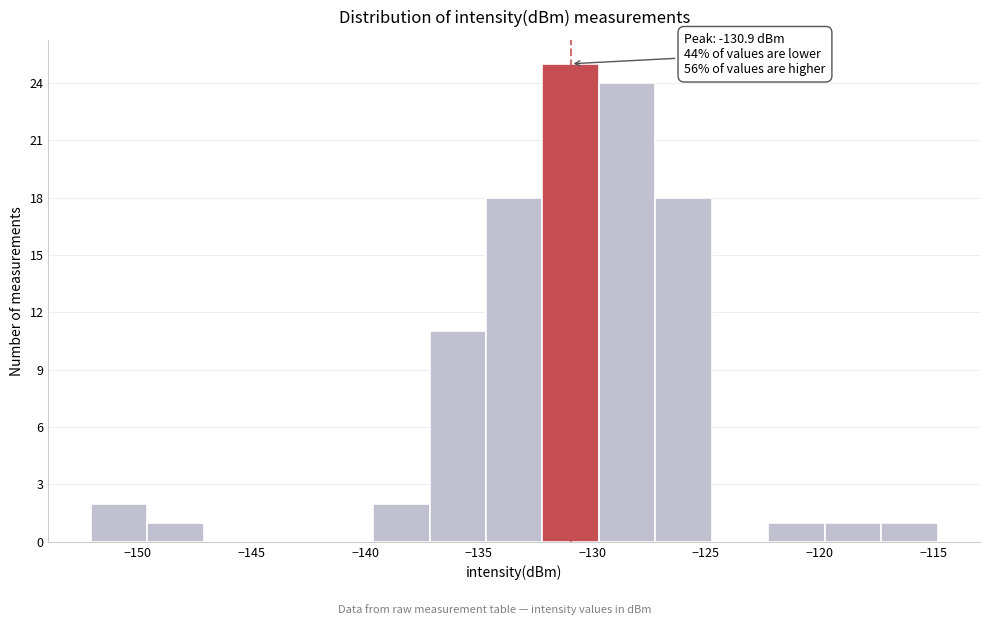

Over which range of the x-axis is the bar tallest?

-132.0 to -129.5